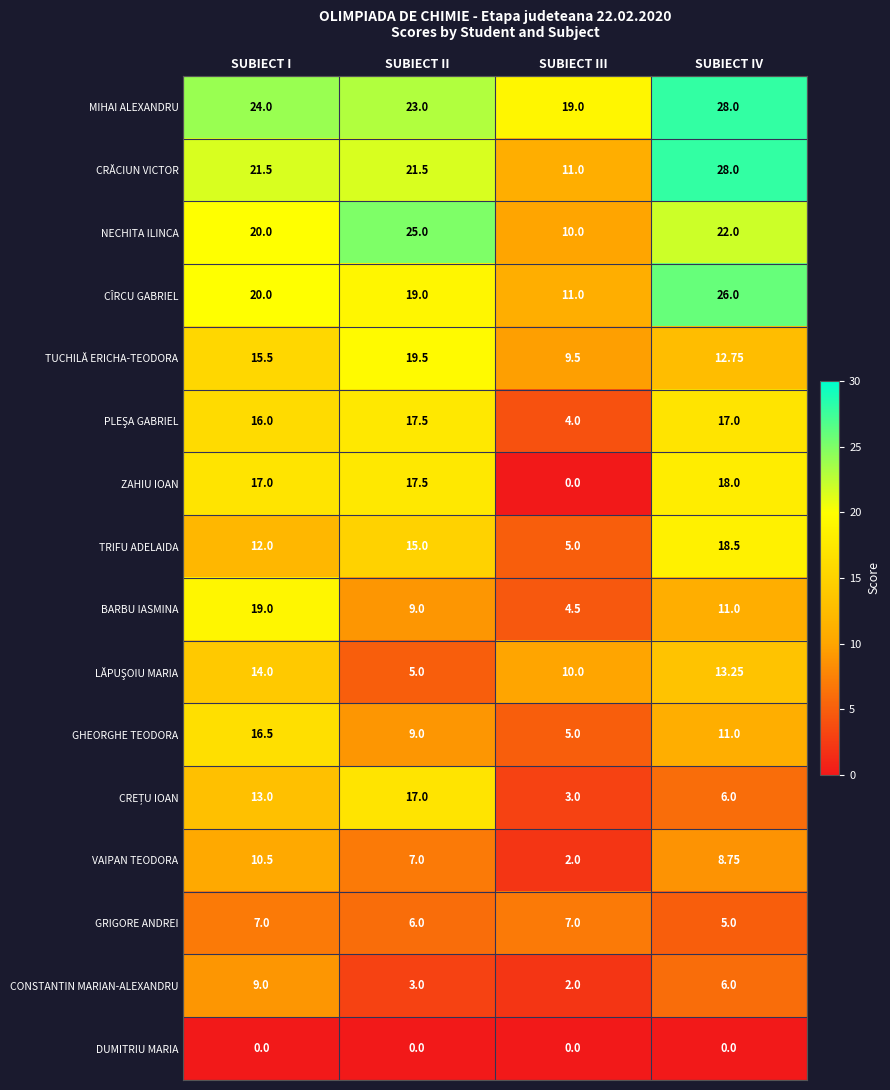

Between SUBIECT I and SUBIECT IV, which series saw the biggest shift?

BARBU IASMINA